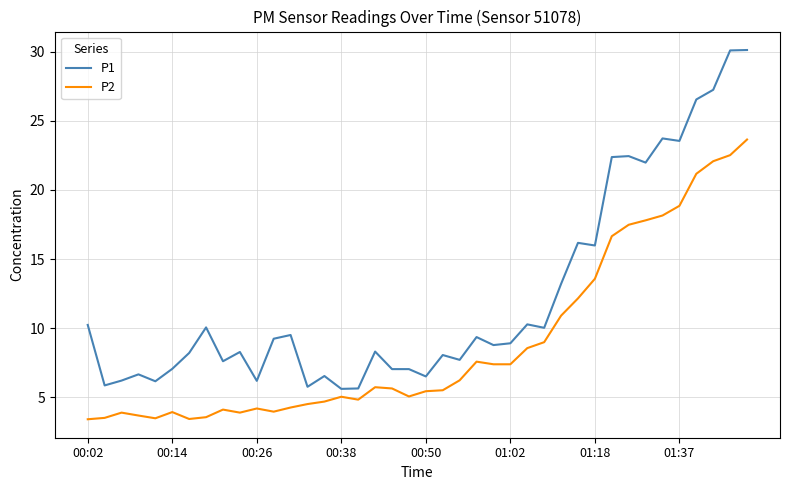

What is the smallest value displayed?

3.4